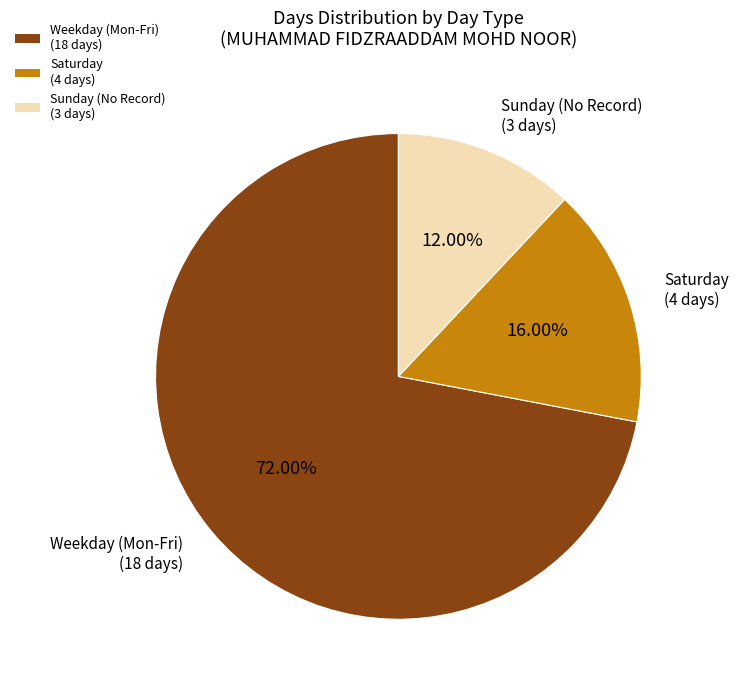

How many segments does this pie chart have?

3